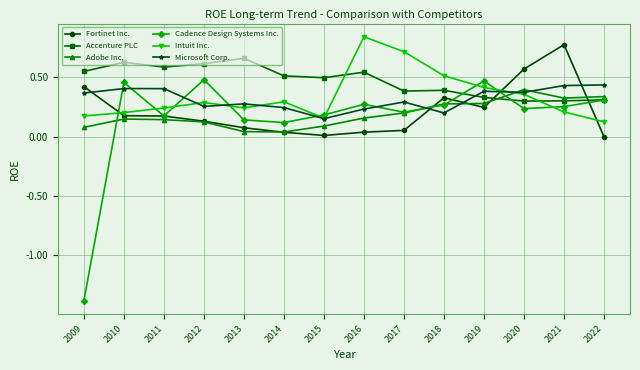

Does the chart have visible grid lines?

Yes